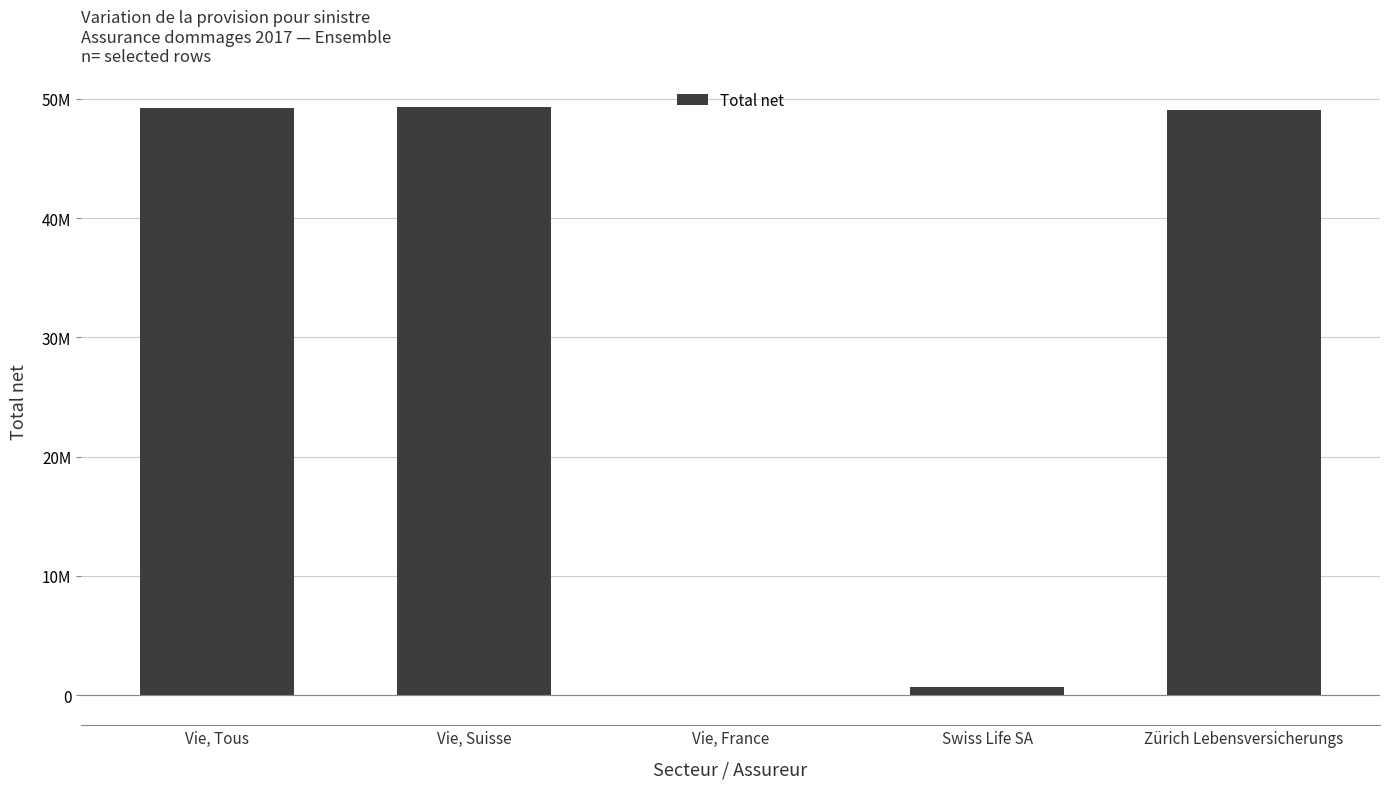

Reading right to left, list all the values displayed in this chart.

49071274	660229	-55672	49296472	49240800